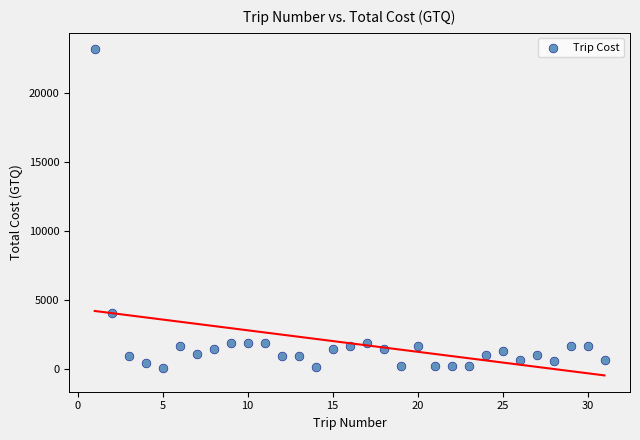

What Y value in the scatter plot is closest to 11614?

4034.3